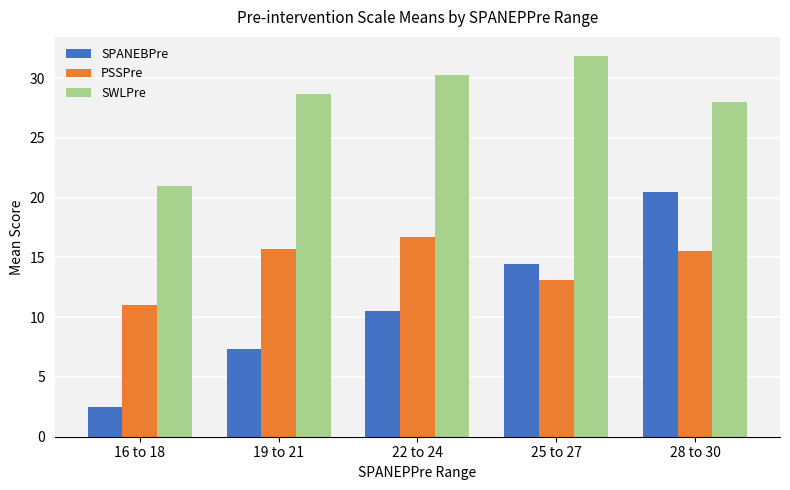

What is the value of the SWLPre bar at the 4th from the left?

31.9